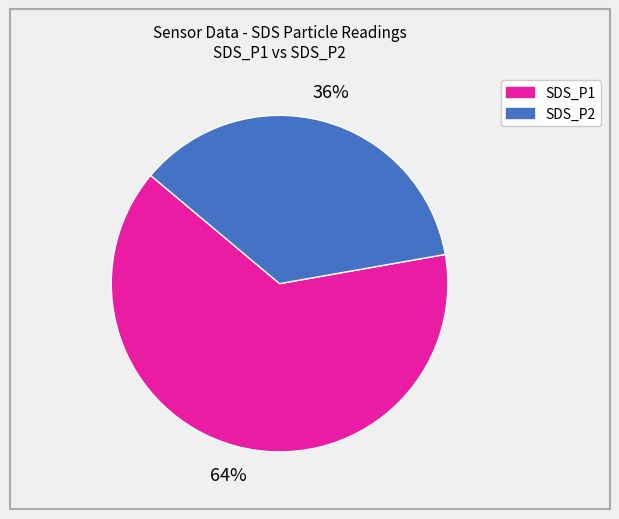

Rank the categories by value from lowest to highest.

SDS_P2, SDS_P1